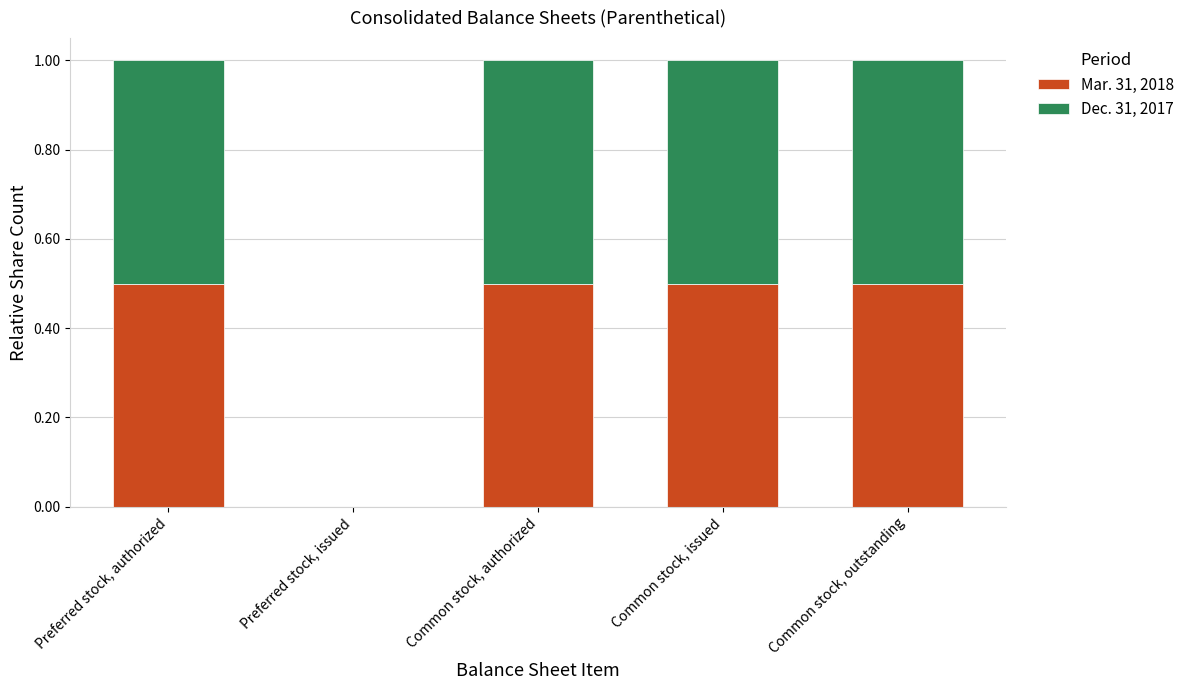

The Mar. 31, 2018 series shows 0.9 at Common stock, issued. True or false?

False